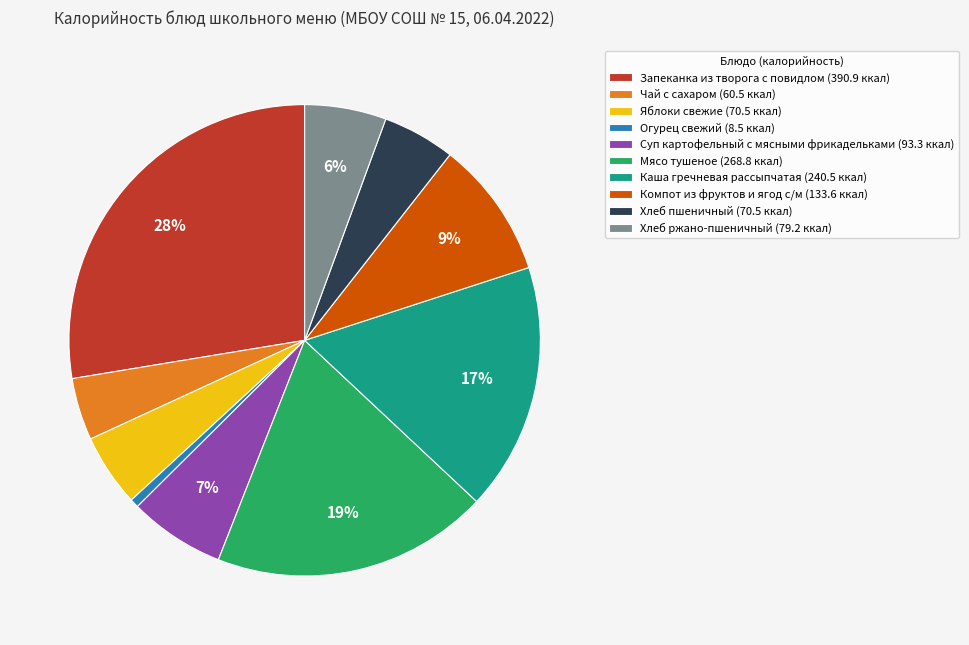

To the nearest percent, what is the difference between the Мясо тушеное and Запеканка из творога с повидлом slice percentages?

9%